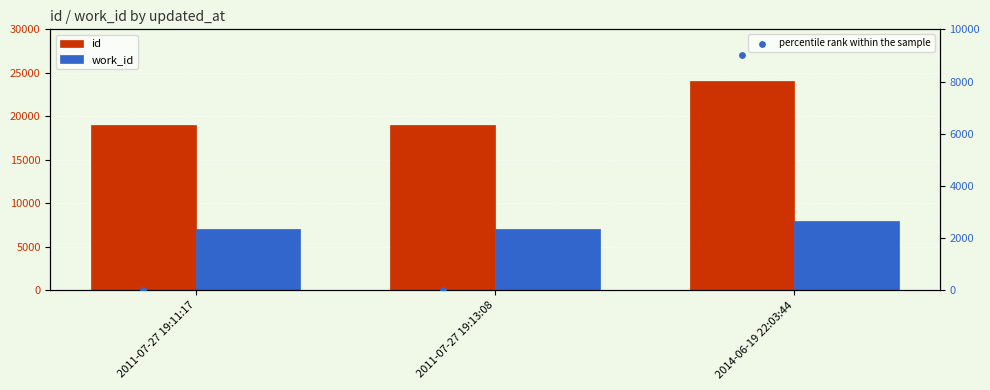

What are all the series names shown in the legend?

id, work_id, percentile rank within the sample